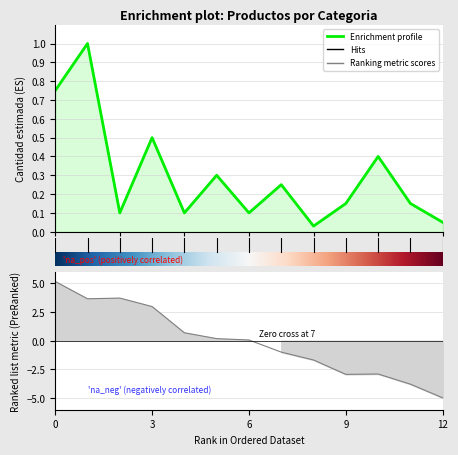

How many points are higher than both their immediate neighbors (excluding endpoints)?

5